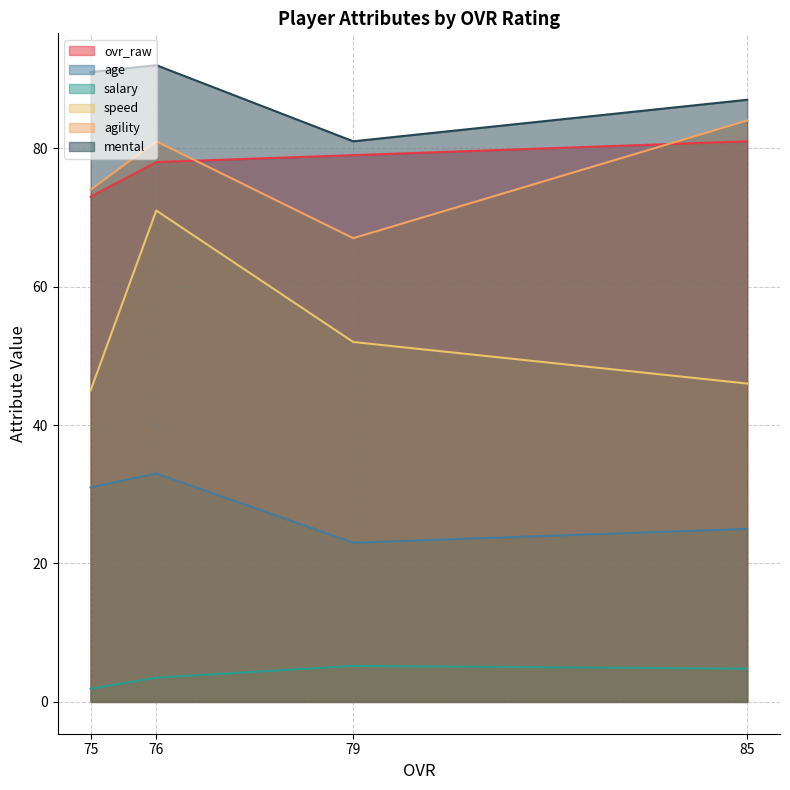

Rank the series by their maximum value, from highest to lowest.

mental, agility, ovr_raw, speed, age, salary